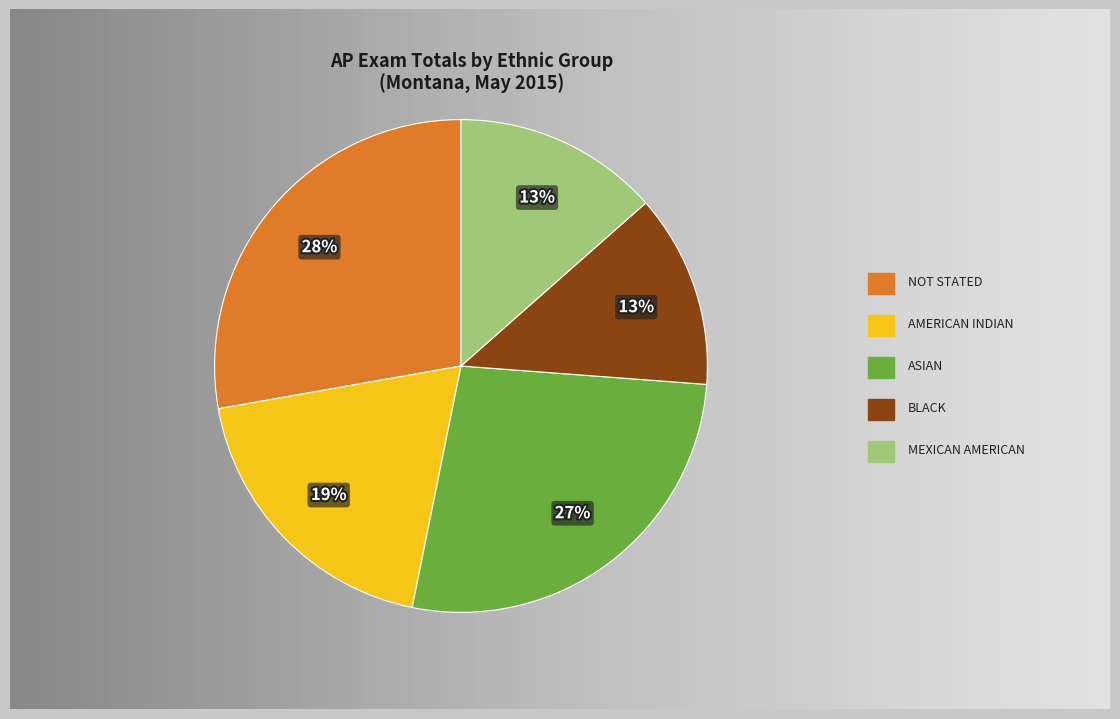

True or false: NOT STATED accounts for 28% of the total.

True